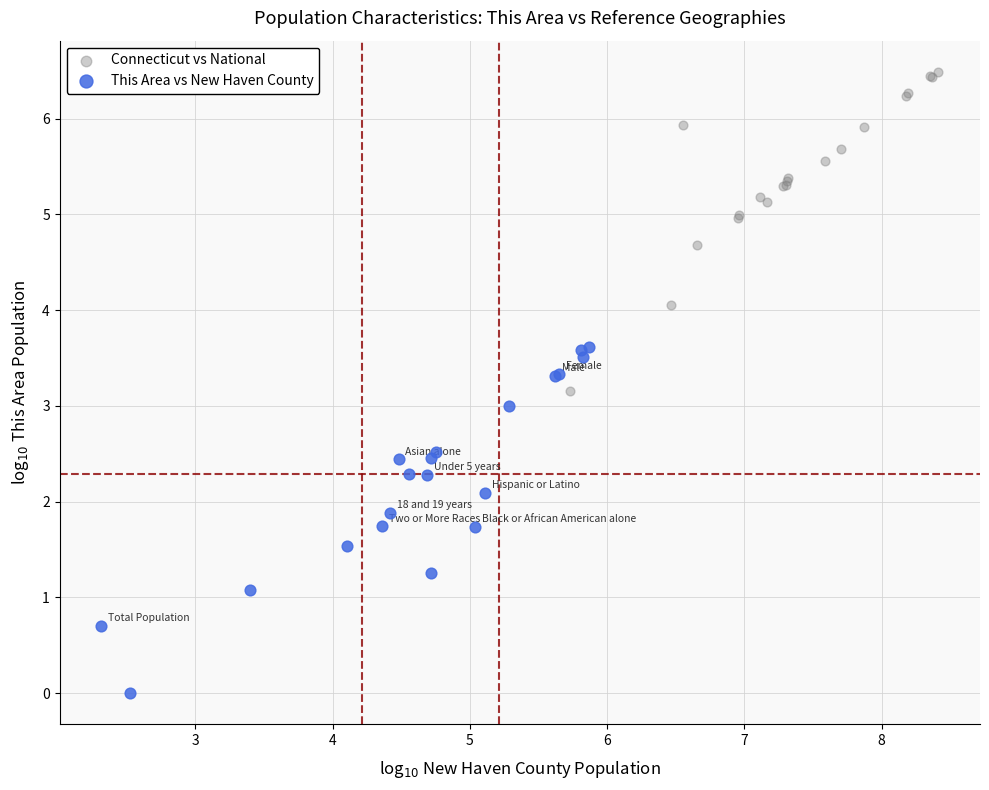

Which series contains the highest Y value?

Connecticut vs National